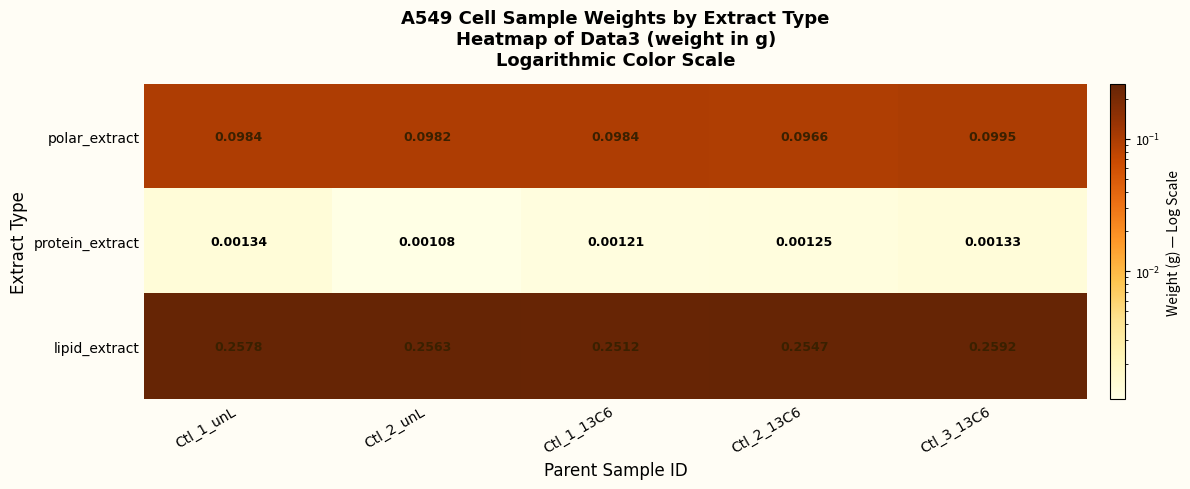

At Ctl_3_13C6, list the series in order from smallest to largest.

protein_extract, polar_extract, lipid_extract